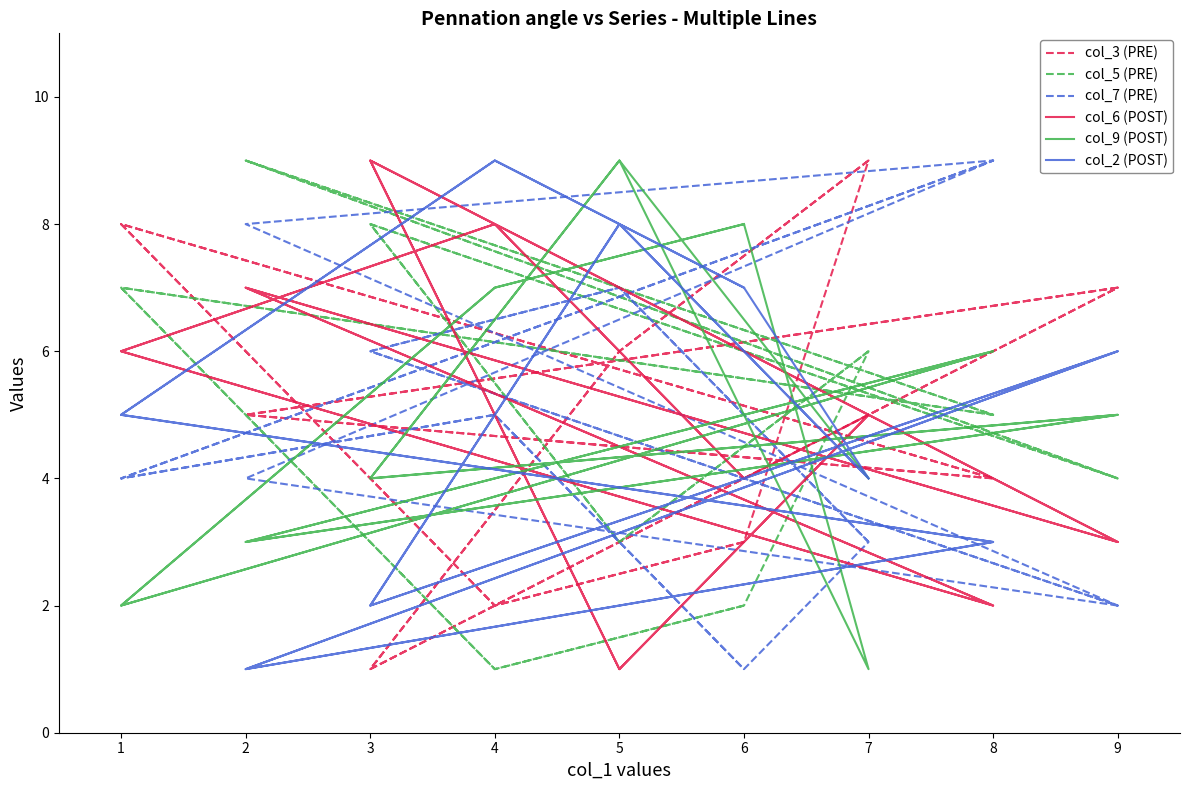

At which category does the chart reach its minimum across all series?

3